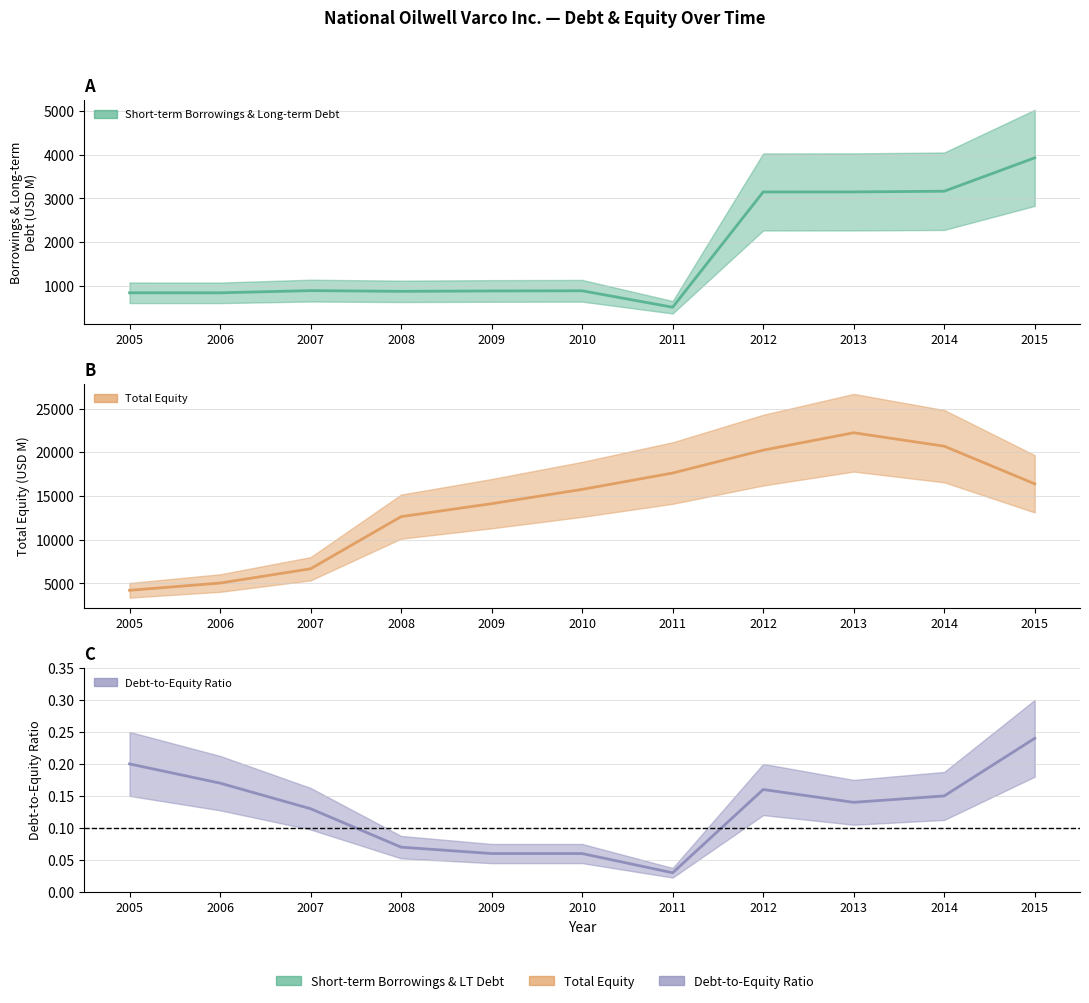

Where is Total Equity nearest to the value 13212?

2008